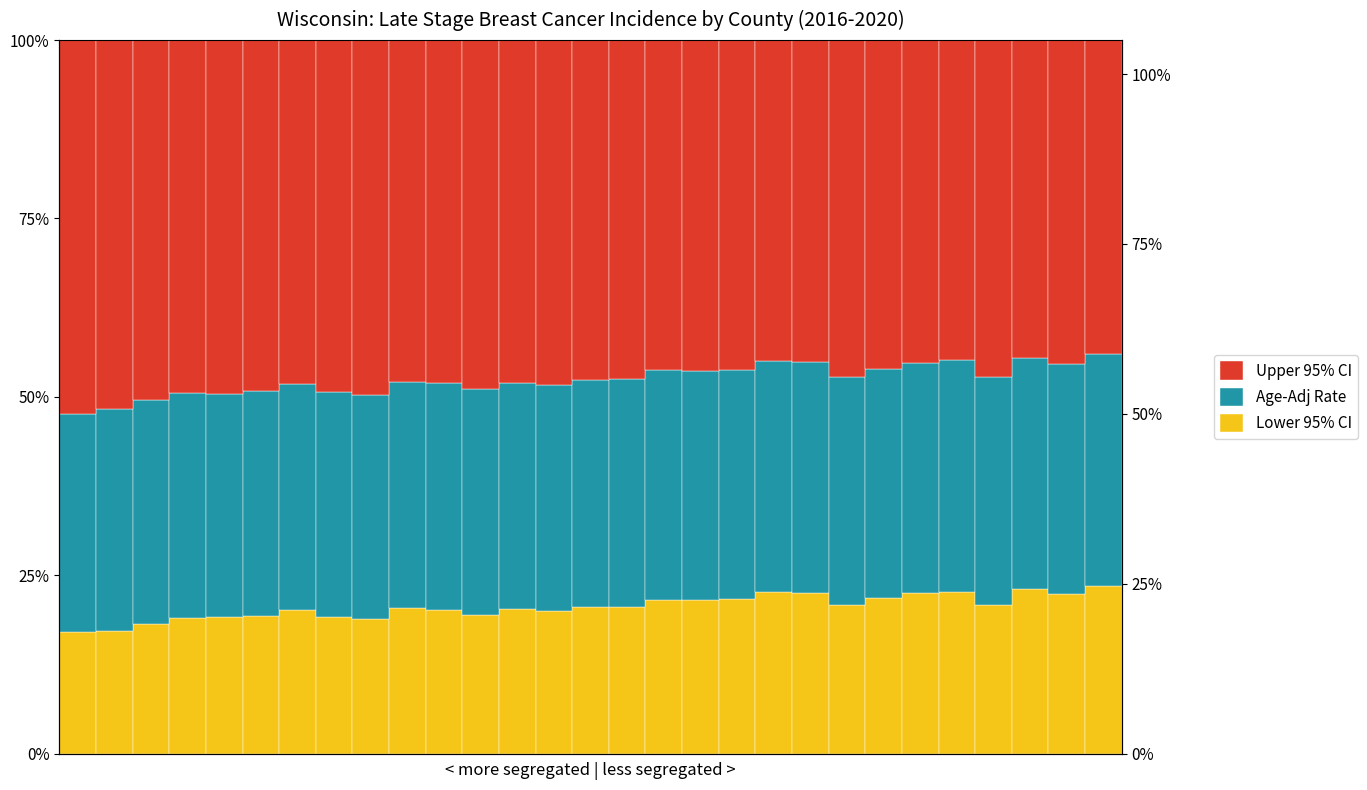

What is the value of the Age-Adj Rate bar at the 6th from the left?

31.6